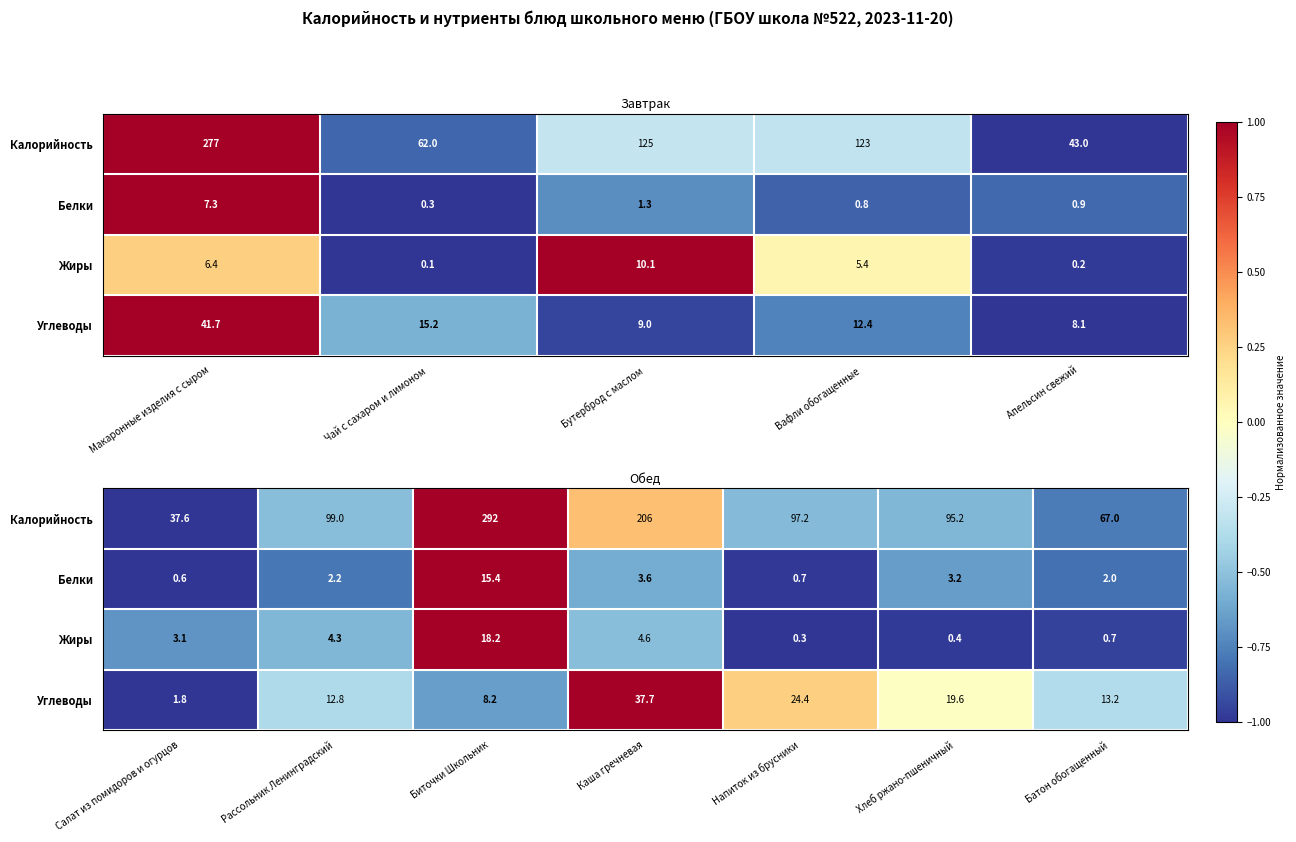

What is the minimum value shown in the chart?

-1.0